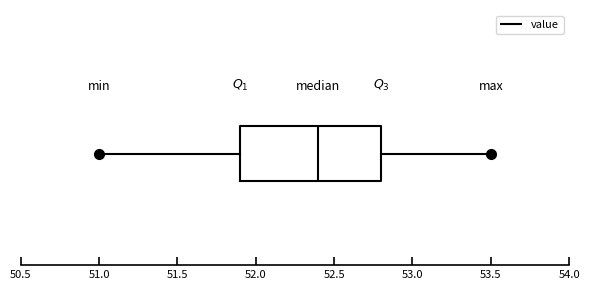

Where is the left edge of the box on the x-axis? The values are not printed on the chart, so give them approximately, as read against the axis.

51.9